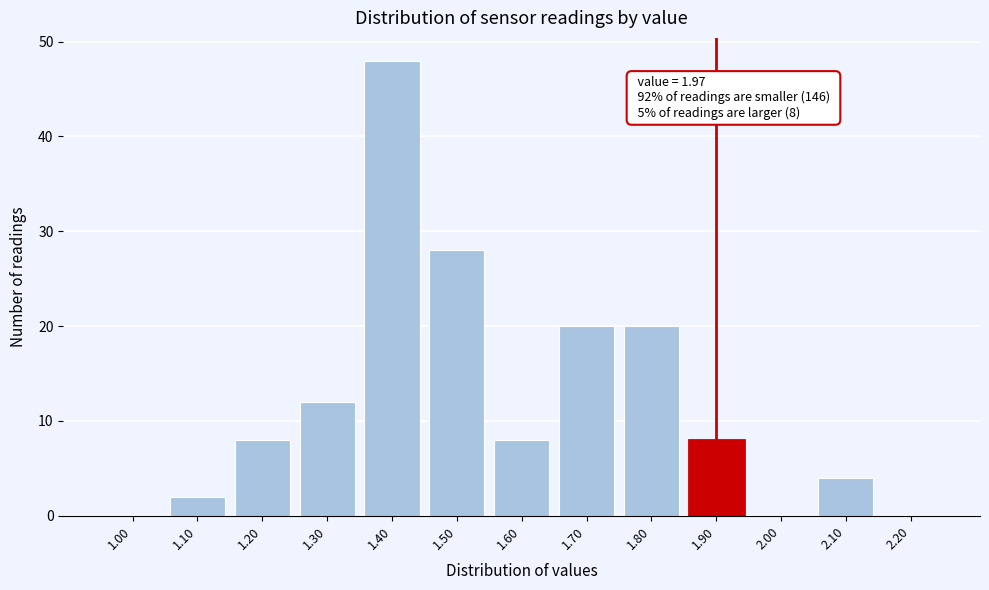

Reading right to left, transcribe all the data shown in this chart.

2.20=0	2.10=4	2.00=0	1.90=8	1.80=20	1.70=20	1.60=8	1.50=28	1.40=48	1.30=12	1.20=8	1.10=2	1.00=0